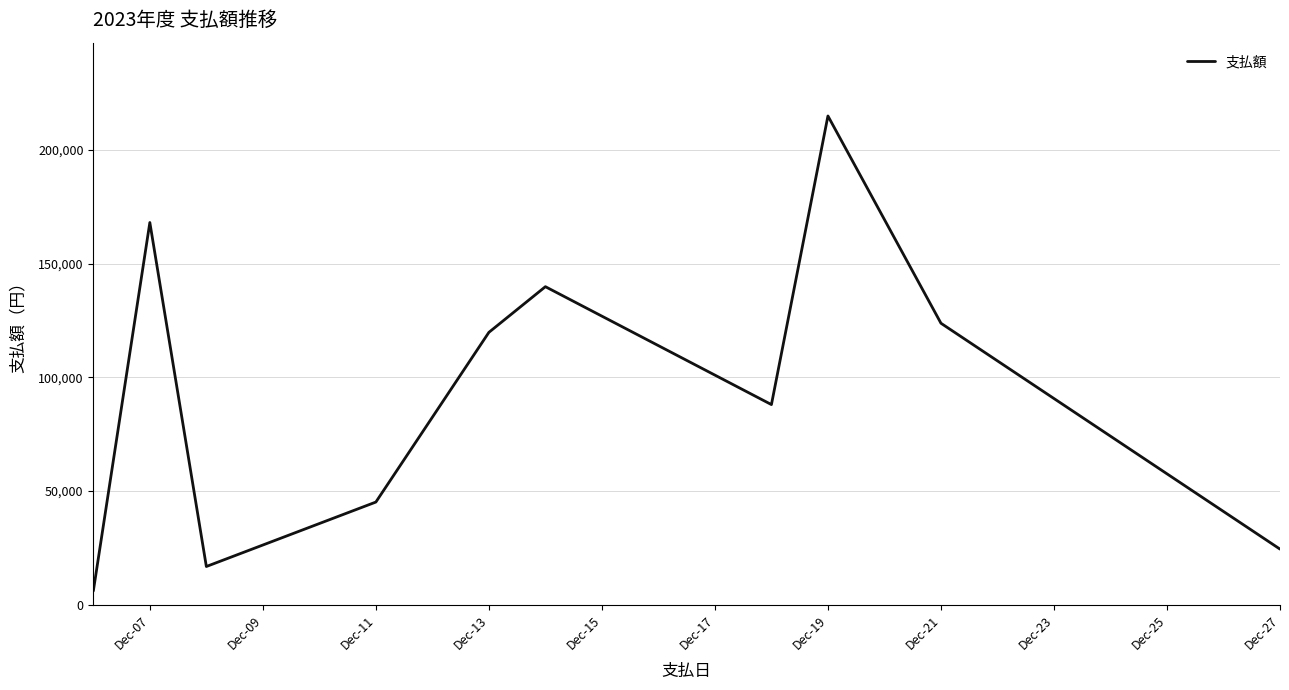

How many categories are shown in the chart?

10